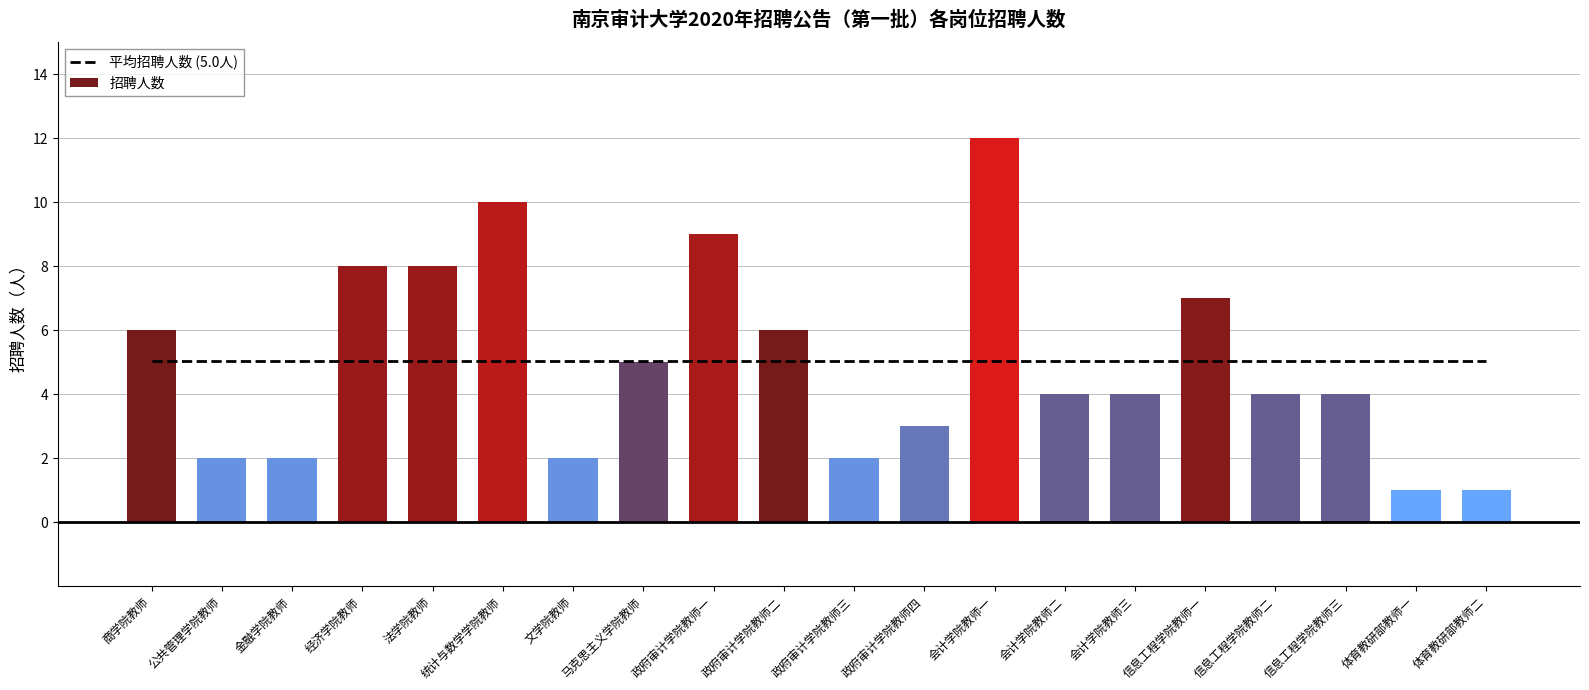

Which category has the highest value in the 招聘人数 series?

会计学院教师一